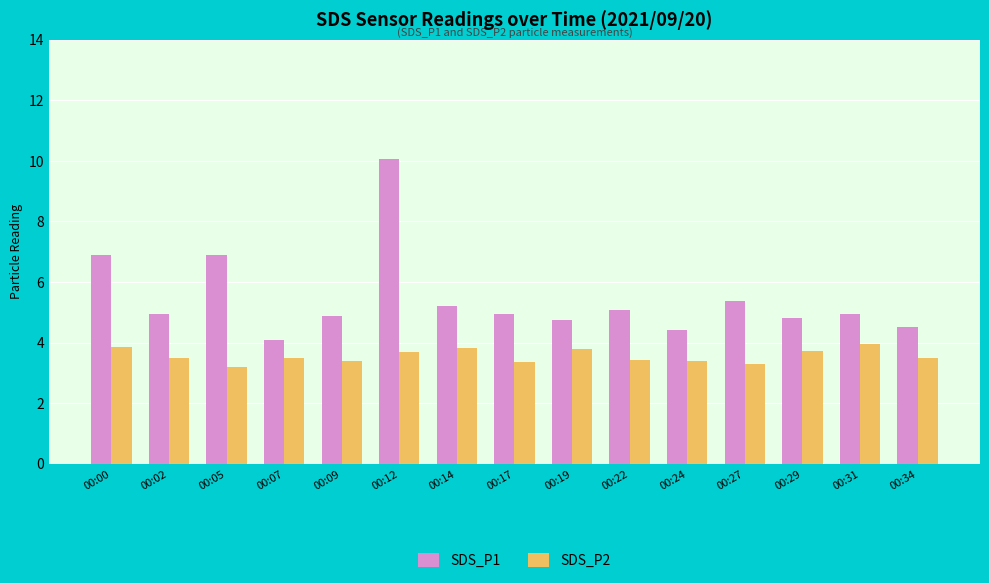

What is the maximum value for SDS_P2?

4.0